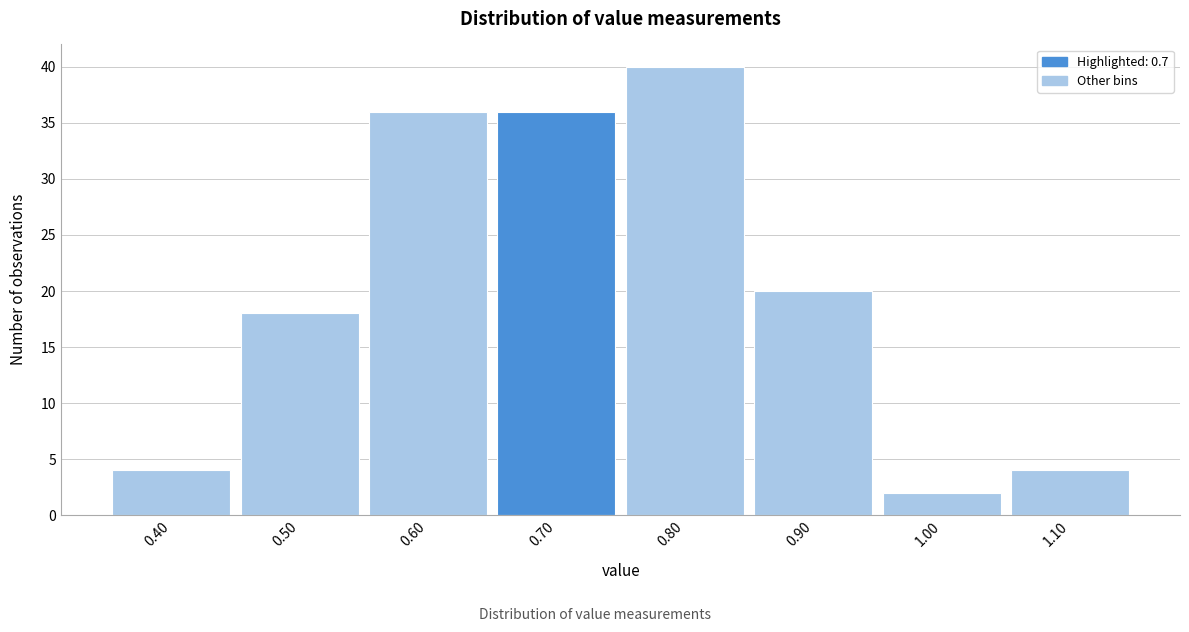

Reading left to right, list every bar in this chart as the range it spans on the x-axis followed by its height. The values are not printed on the chart, so give them approximately, as read against the axis.

0.35 to 0.45: 4
0.45 to 0.55: 18
0.55 to 0.65: 36
0.65 to 0.75: 36
0.75 to 0.85: 40
0.85 to 0.95: 20
0.95 to 1.05: 2
1.05 to 1.15: 4